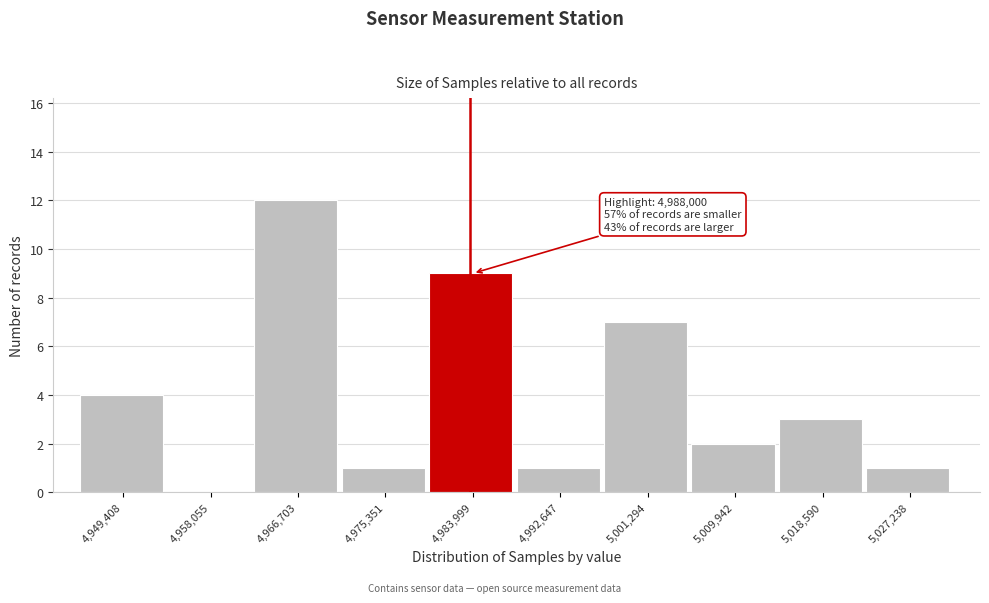

Reading left to right, extract all data points from this chart.

4,949,408=4	4,958,055=0	4,966,703=12	4,975,351=1	4,983,999=9	4,992,647=1	5,001,294=7	5,009,942=2	5,018,590=3	5,027,238=1